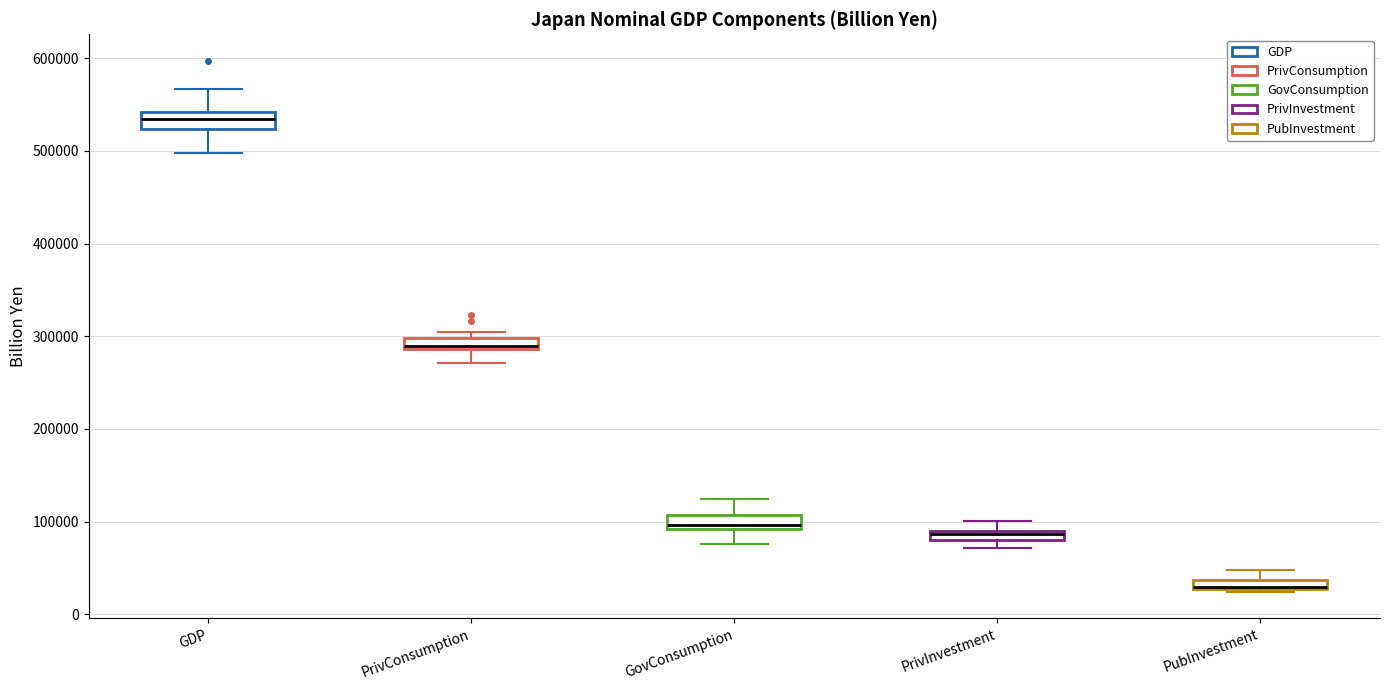

Where is the upper edge of the box for PrivInvestment on the y-axis? The values are not printed on the chart, so give them approximately, as read against the axis.

90000